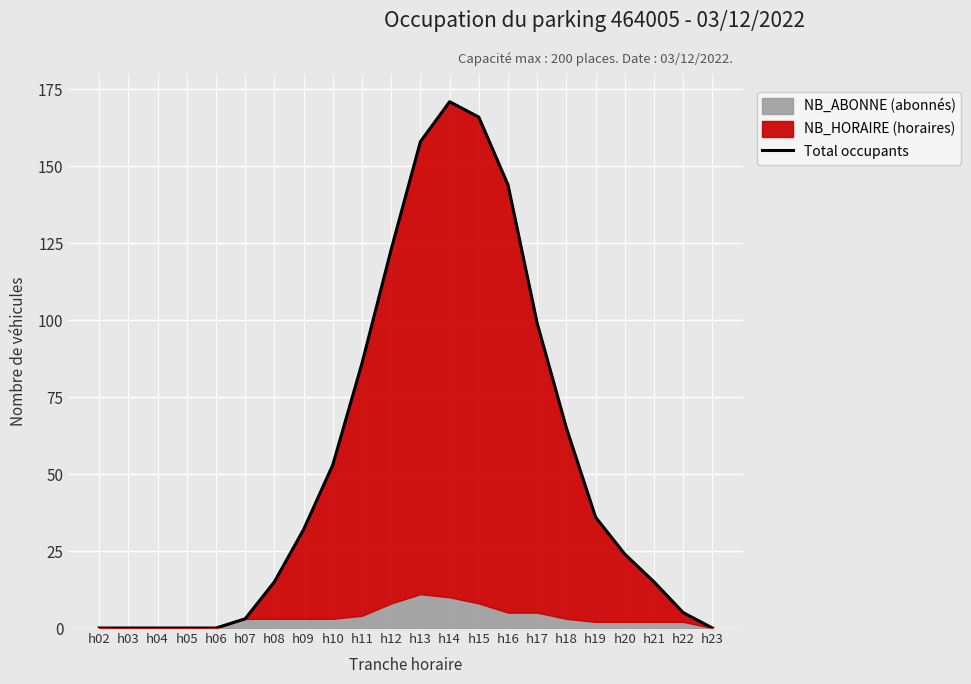

The chart shows a value of 86 at h11. True or false?

True